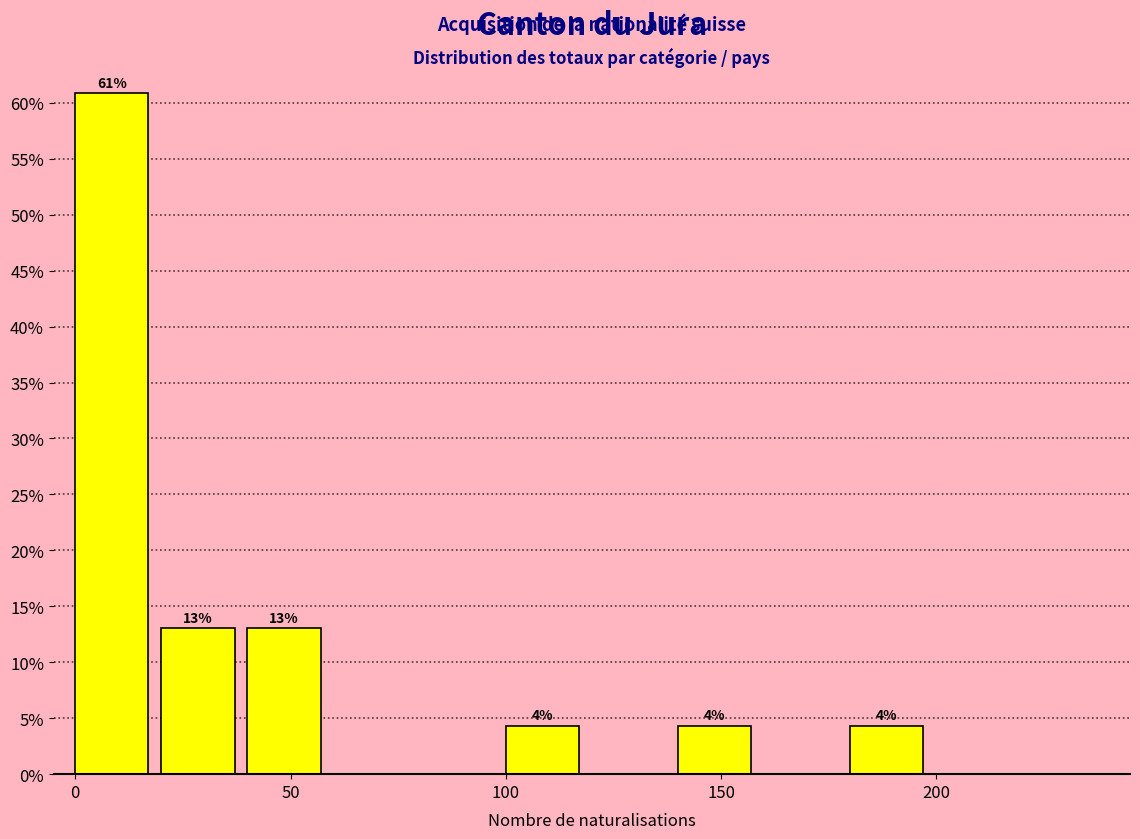

Which range on the x-axis has the tallest bar?

0 to 20